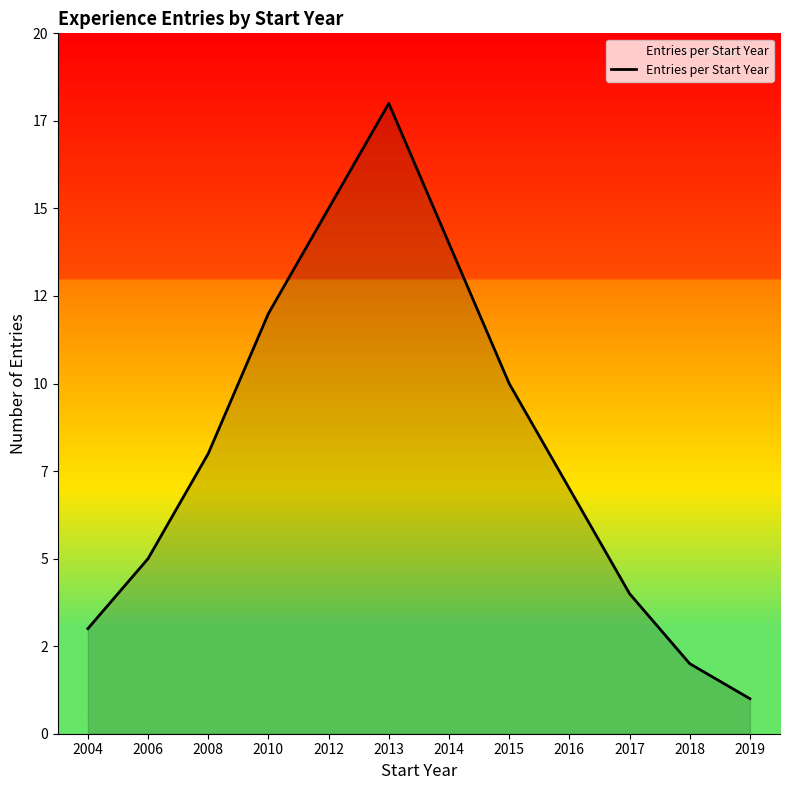

Is it true that the value at 2004 is 4?

False